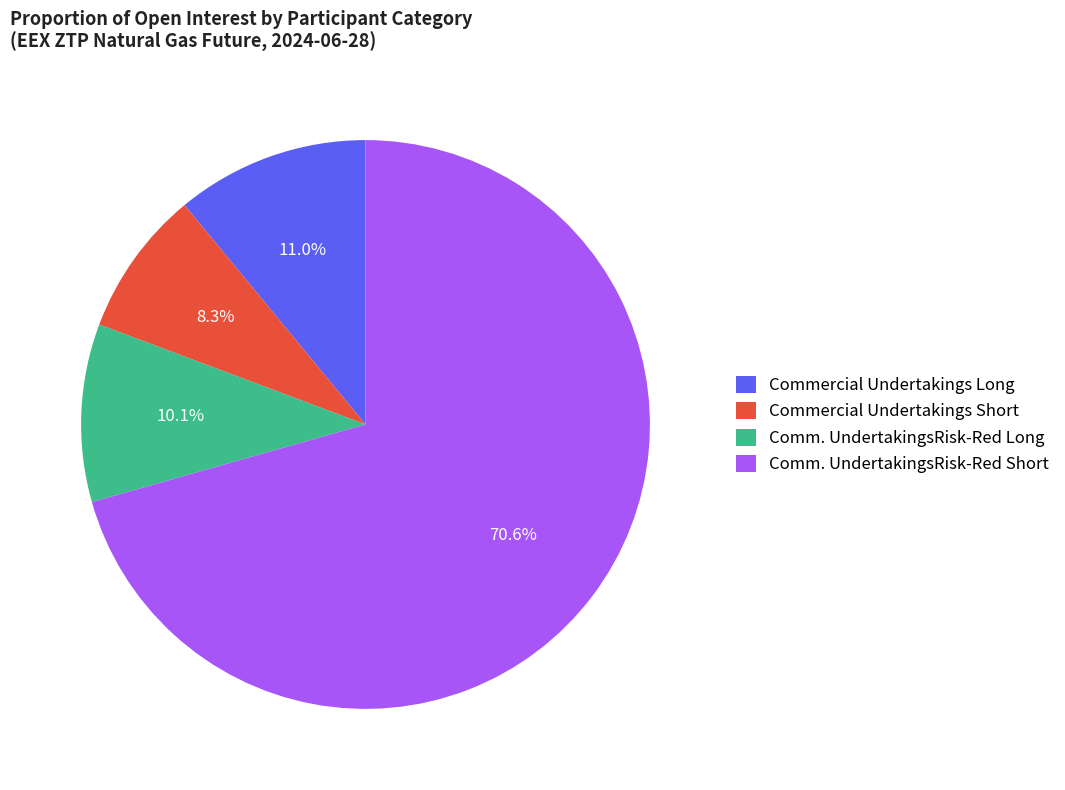

Rank the categories by value from highest to lowest.

Comm. UndertakingsRisk-Red Short, Commercial Undertakings Long, Comm. UndertakingsRisk-Red Long, Commercial Undertakings Short